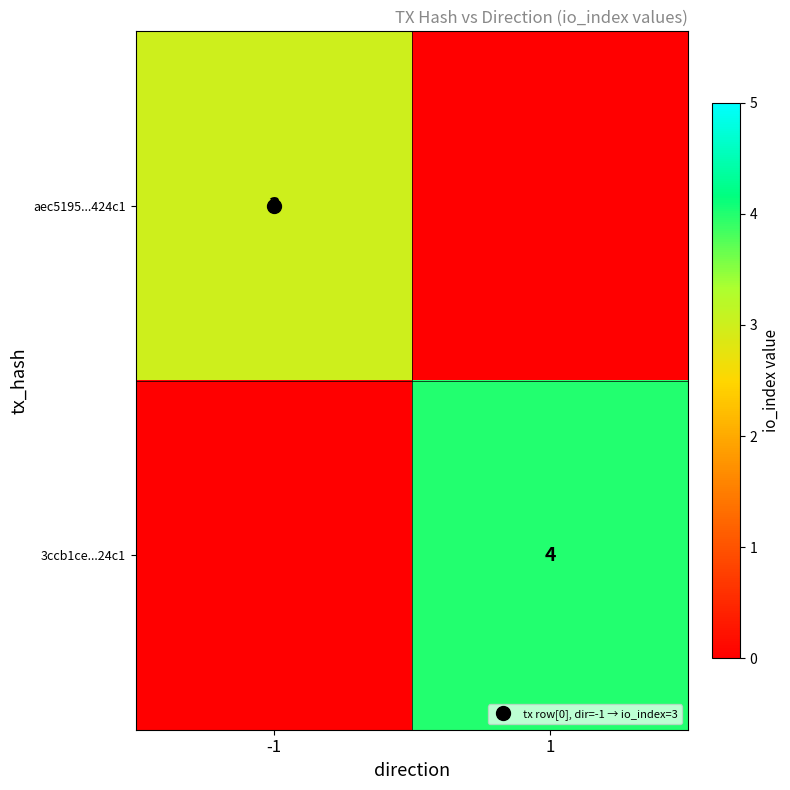

Between -1 and 1, which series saw the biggest shift?

3ccb1ce...24c1